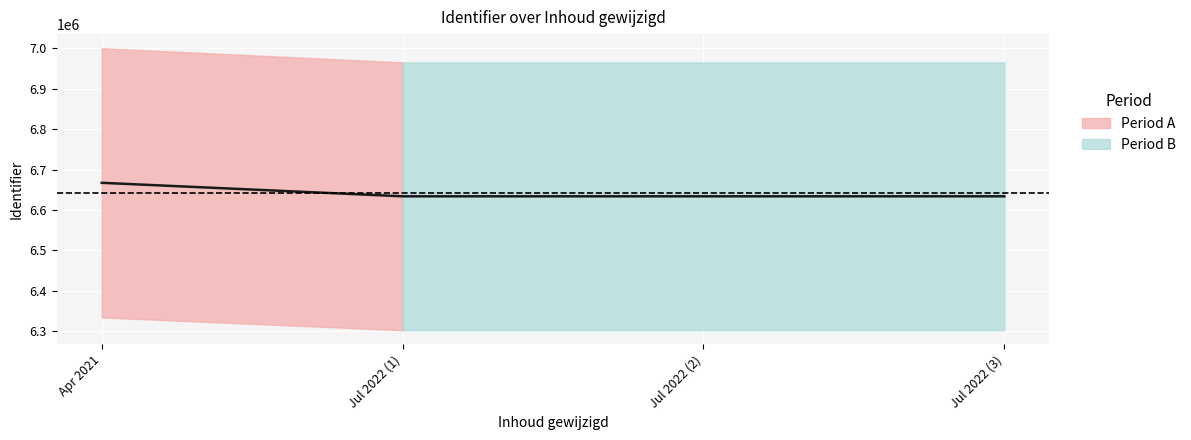

Where is the first local minimum?

Jul 2022 (1)